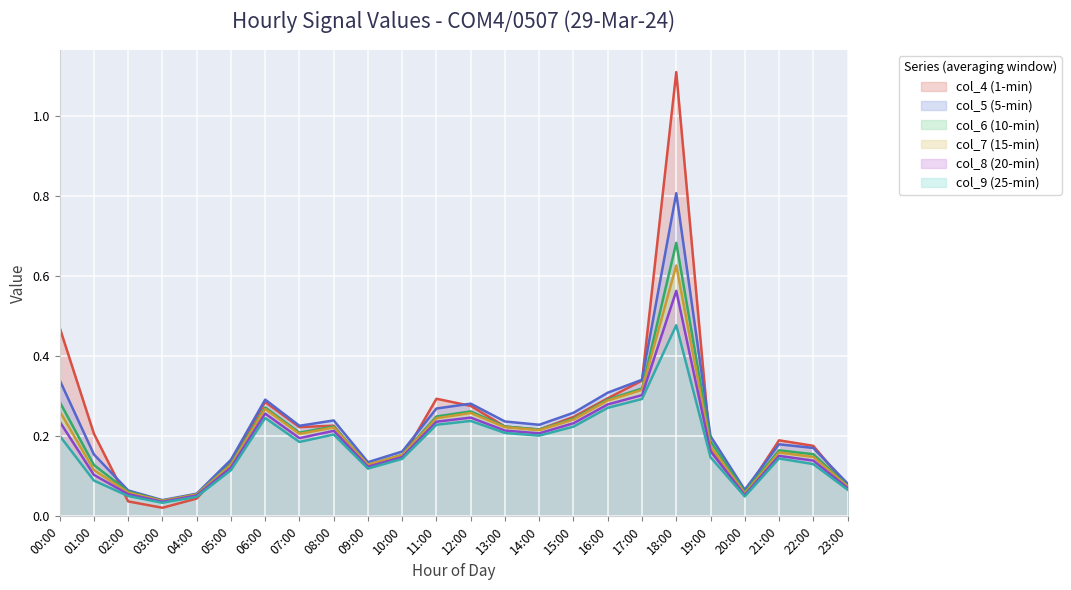

What are all the series names shown in the legend?

col_4 (1-min), col_5 (5-min), col_6 (10-min), col_7 (15-min), col_8 (20-min), col_9 (25-min)